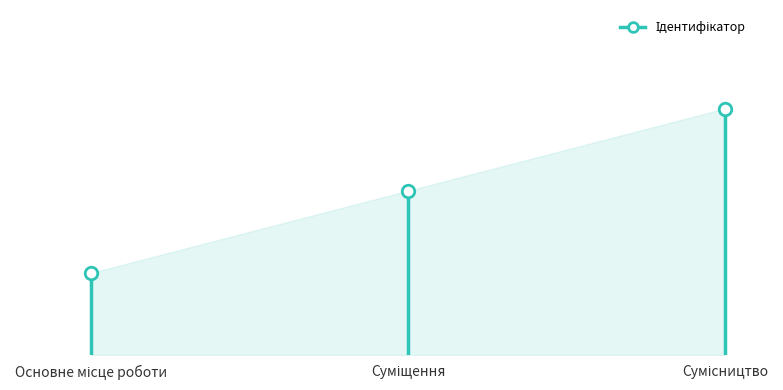

Approximately how many times larger is the value at Суміщення compared to Основне місце роботи?

2.0